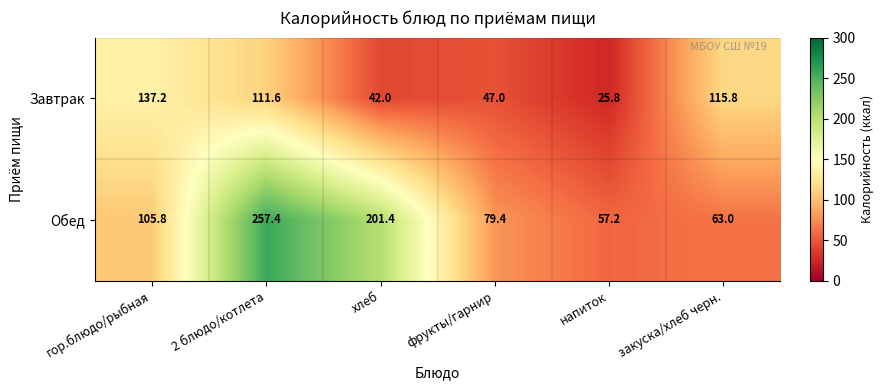

The value of Обед at фрукты/гарнир is 111.4. True or false?

False